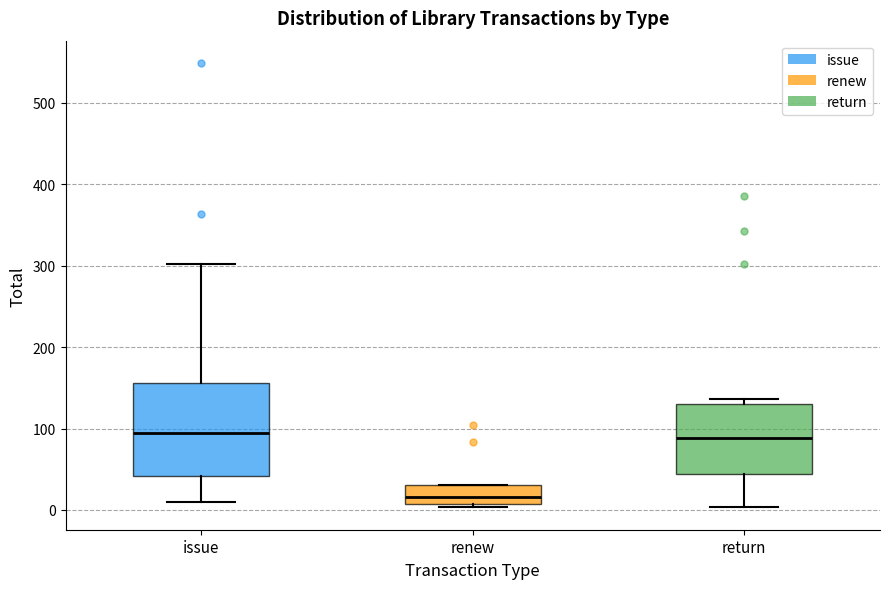

Which box's median line is the lowest?

renew